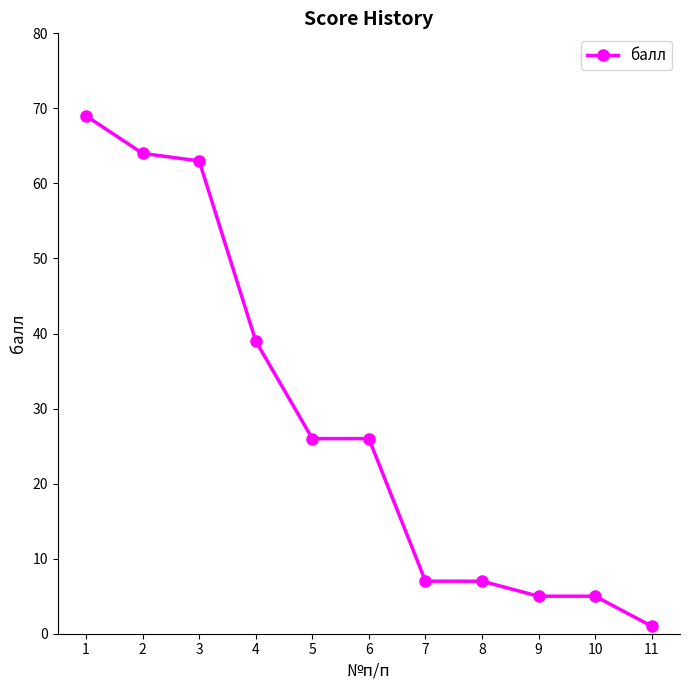

Which category has the lowest value across all series?

11